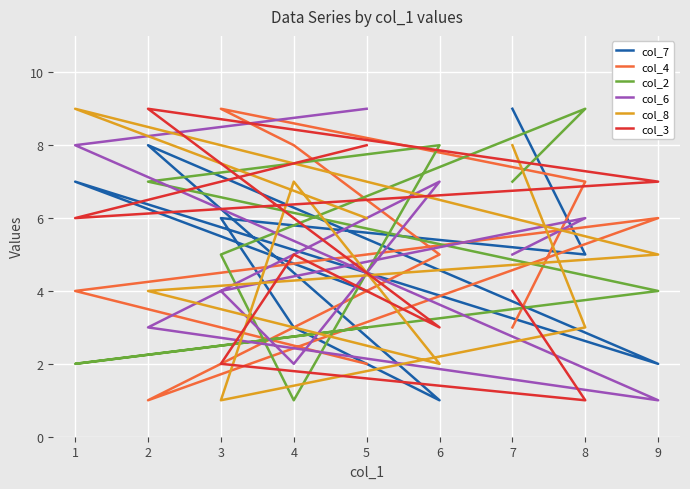

Reading left to right, extract all data points from this chart.

col_7: 1=7	2=8	3=6	4=3	5=4	6=1	7=9	8=5	9=2
col_4: 1=4	2=1	3=9	4=8	5=2	6=5	7=3	8=7	9=6
col_2: 1=2	2=7	3=5	4=1	5=3	6=8	7=7	8=9	9=4
col_6: 1=8	2=3	3=4	4=2	5=9	6=7	7=5	8=6	9=1
col_8: 1=9	2=4	3=1	4=7	5=6	6=2	7=8	8=3	9=5
col_3: 1=6	2=9	3=2	4=5	5=8	6=3	7=4	8=1	9=7